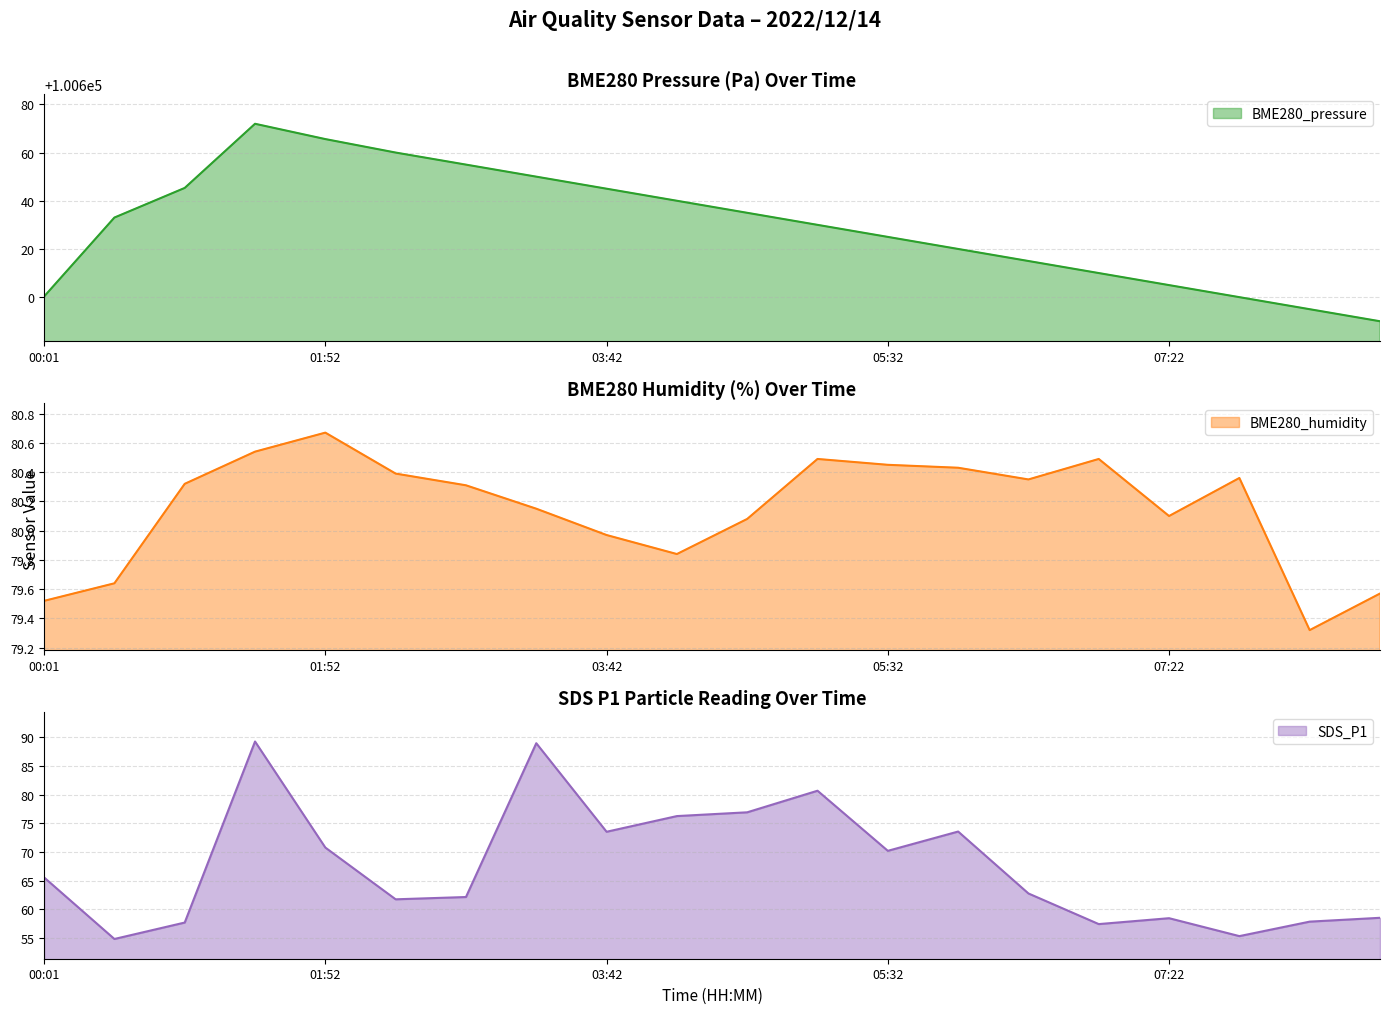

How many data points in BME280_pressure are above 100633?

10